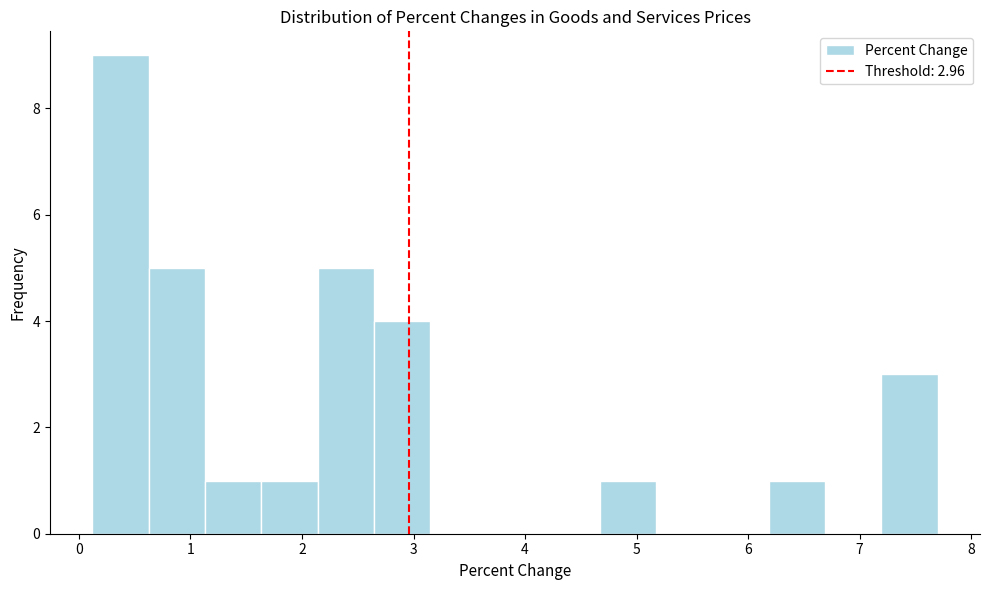

Which range on the x-axis has the tallest bar?

0.1 to 0.6